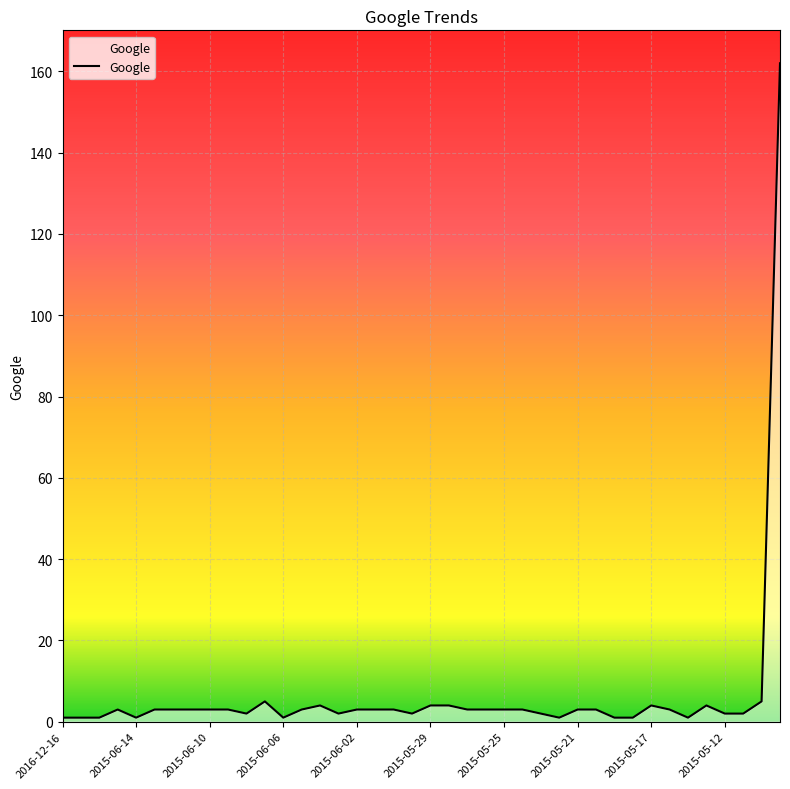

How many lines are shown in the chart?

1